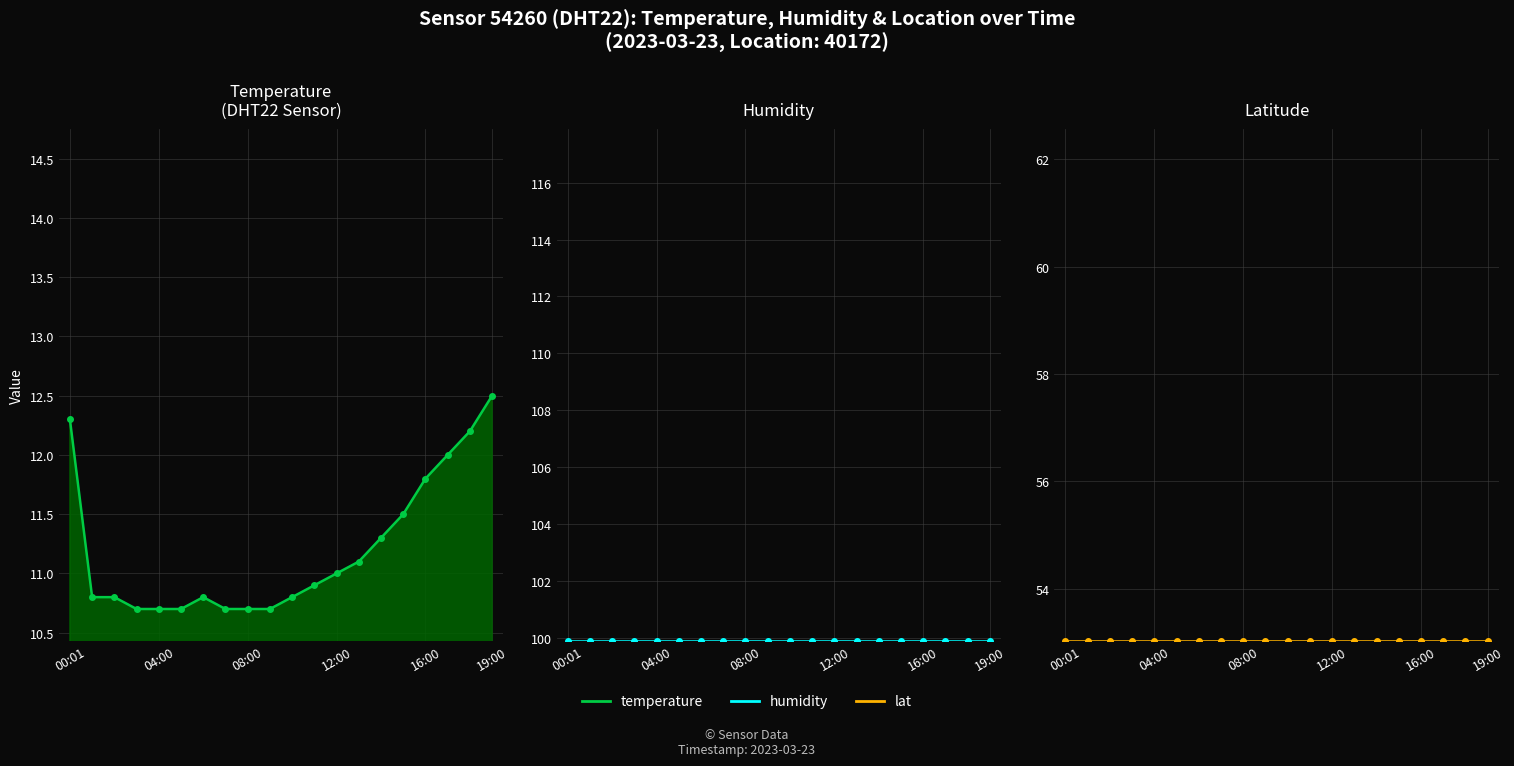

Is it true that lat equals 74.7 at 11:00?

False